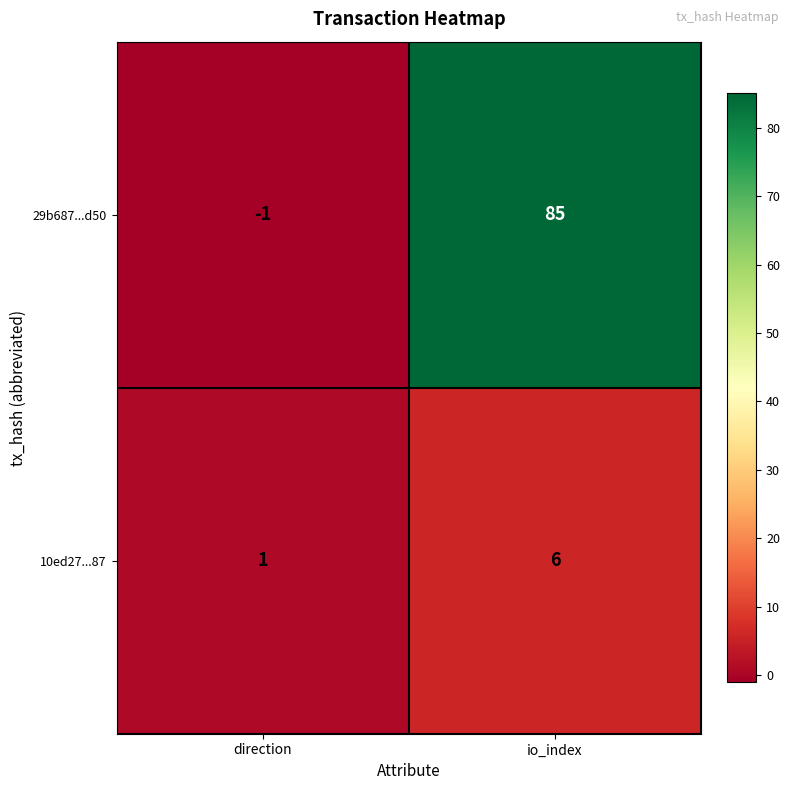

Count the number of data series in this chart.

2